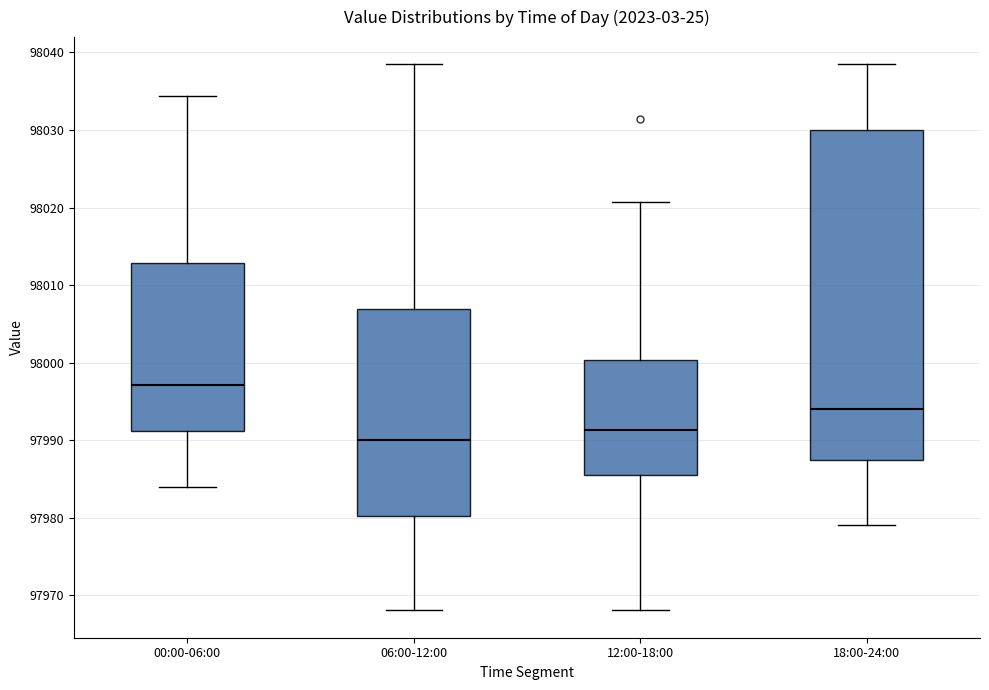

Where does the median line of the box for 18:00-24:00 sit on the y-axis? The values are not printed on the chart, so give them approximately, as read against the axis.

97994